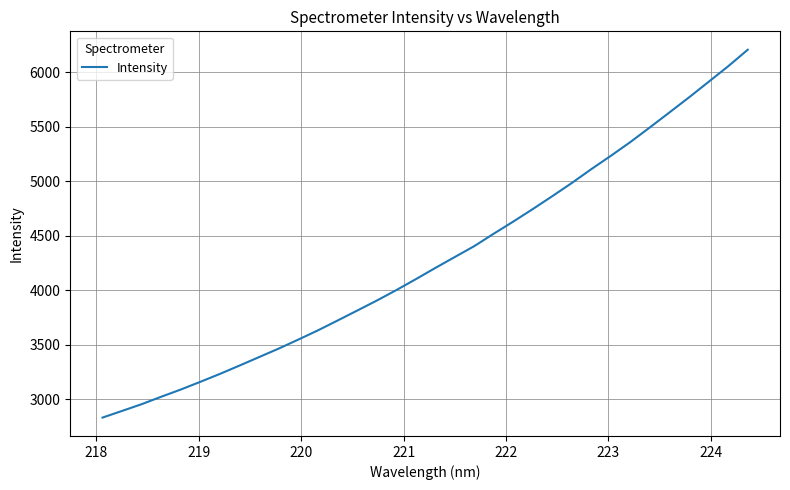

What is the smallest value displayed?

2833.7